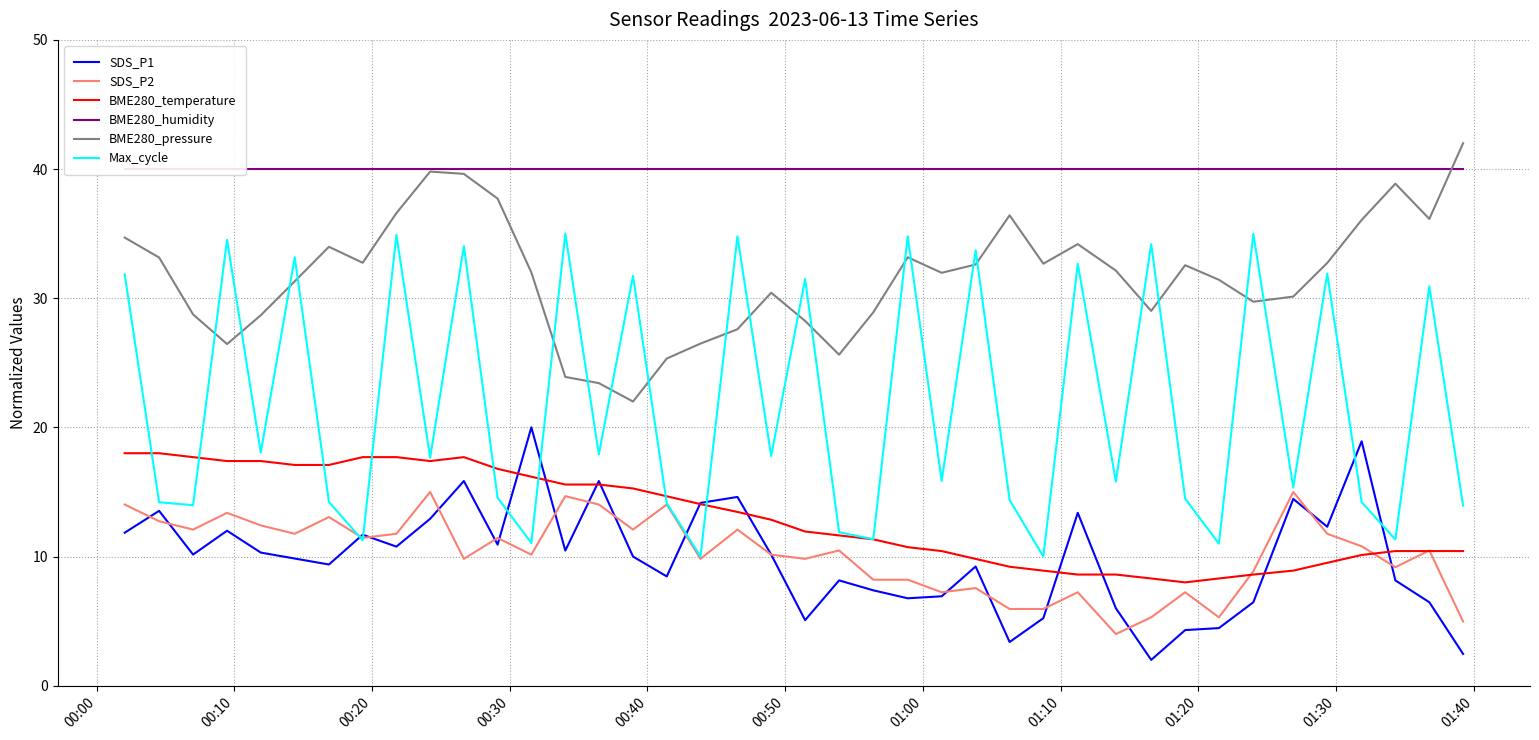

True or false: BME280_pressure and SDS_P1 intersect in this chart.

False